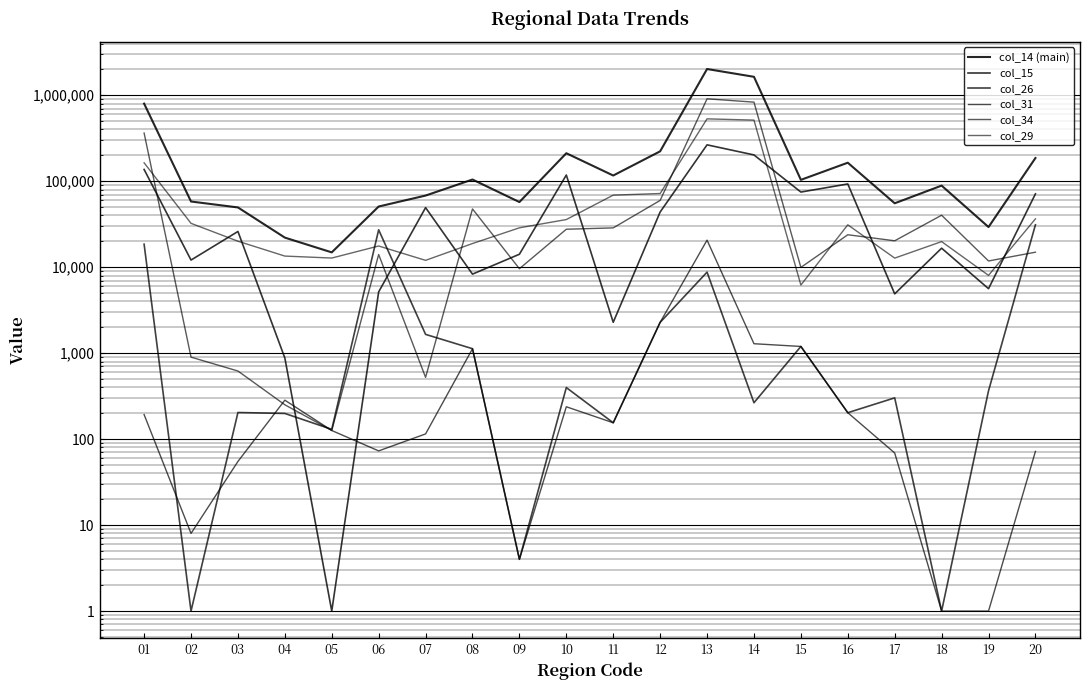

True or false: col_34 and col_14 (main) intersect in this chart.

False